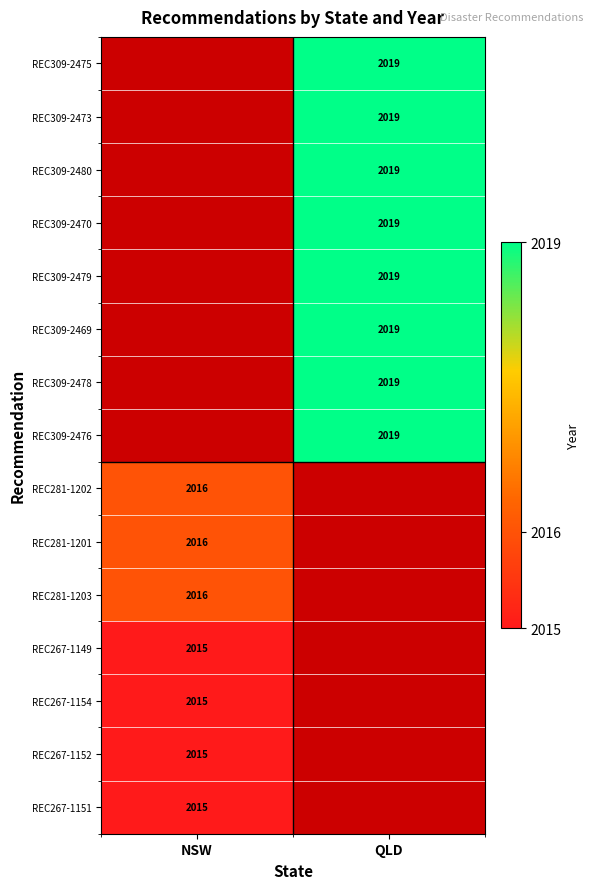

Which label corresponds to the smallest value in the chart?

NSW